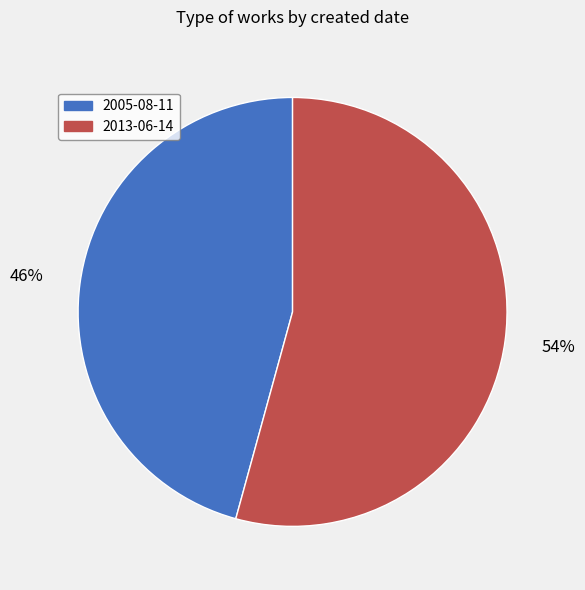

Which category accounts for the majority?

2013-06-14